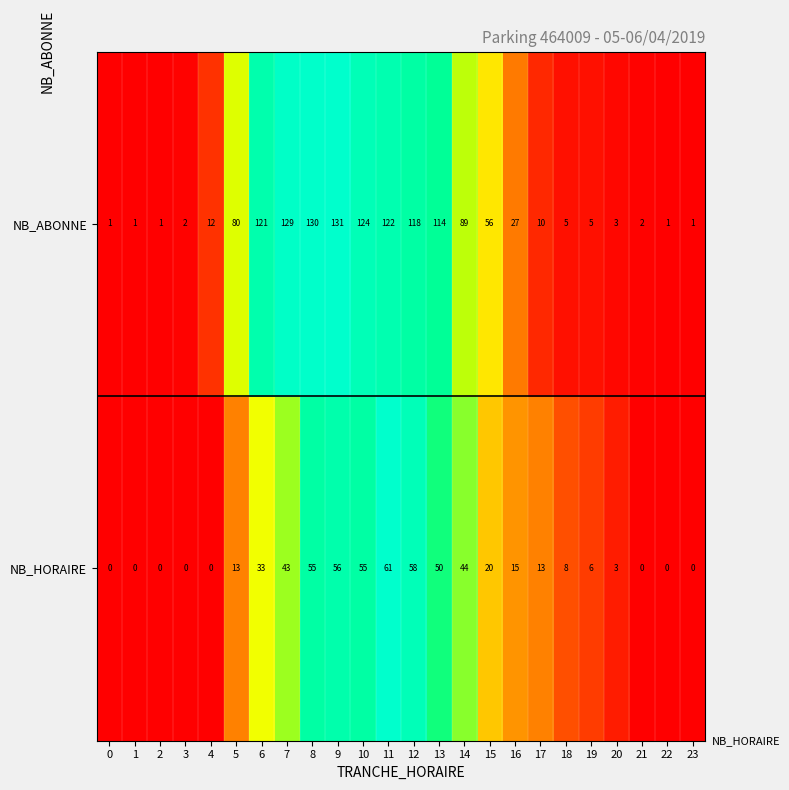

Rank the series by their average value, from highest to lowest.

NB_ABONNE, NB_HORAIRE